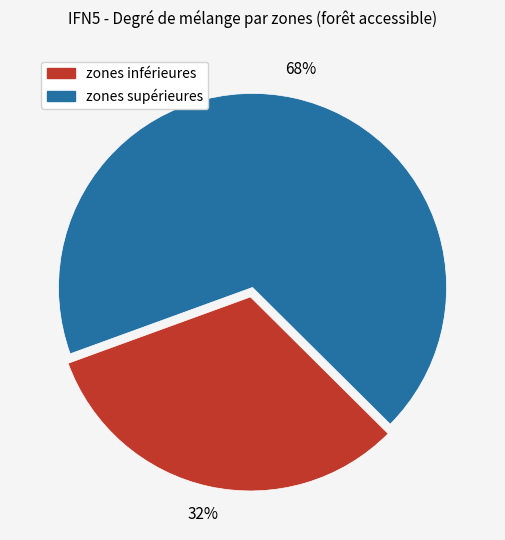

Which slice is the largest?

zones supérieures